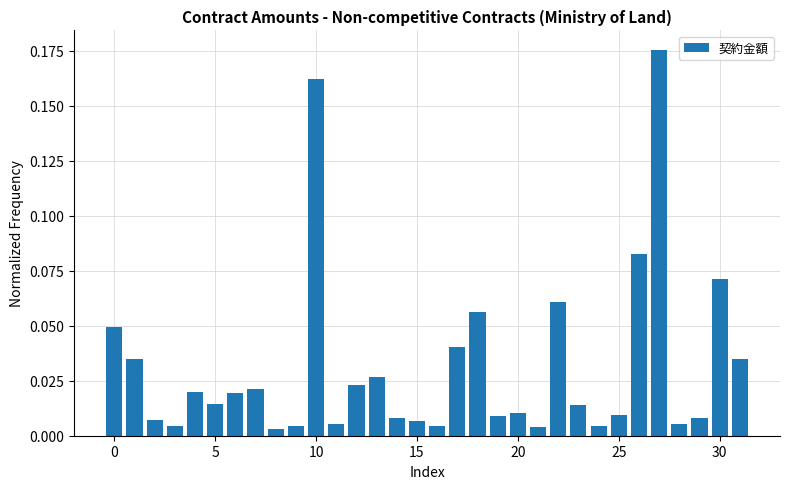

Count the number of categories in the chart.

32